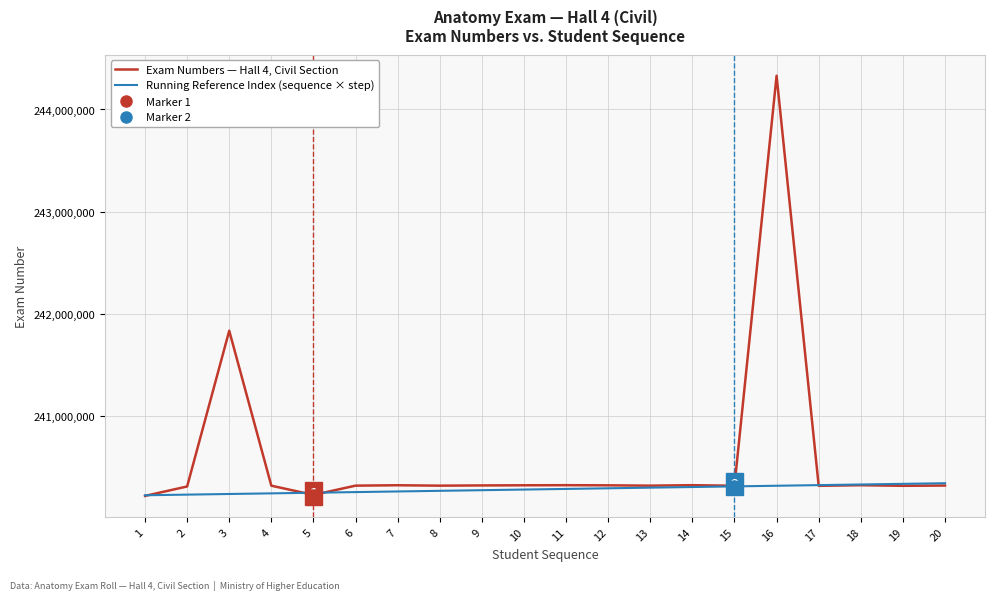

List the series in order of their overall mean, highest first.

Exam Numbers — Hall 4, Civil Section, Running Reference Index (sequence × step)